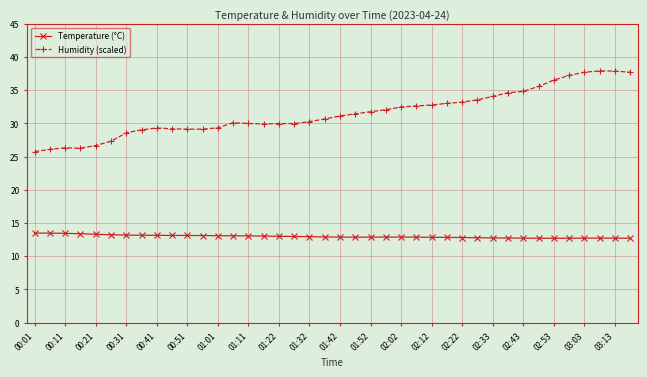

Which series has the largest range (max minus min)?

Humidity (scaled)